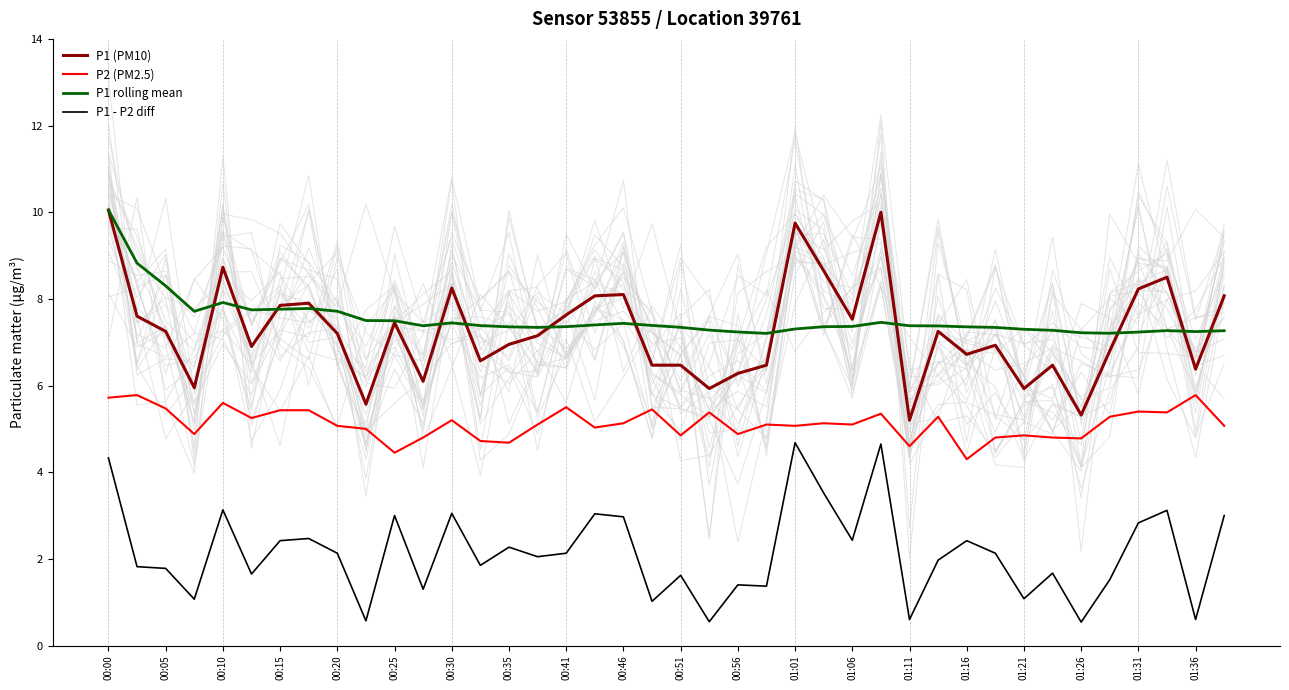

Is this an area chart (filled region under the line)?

No